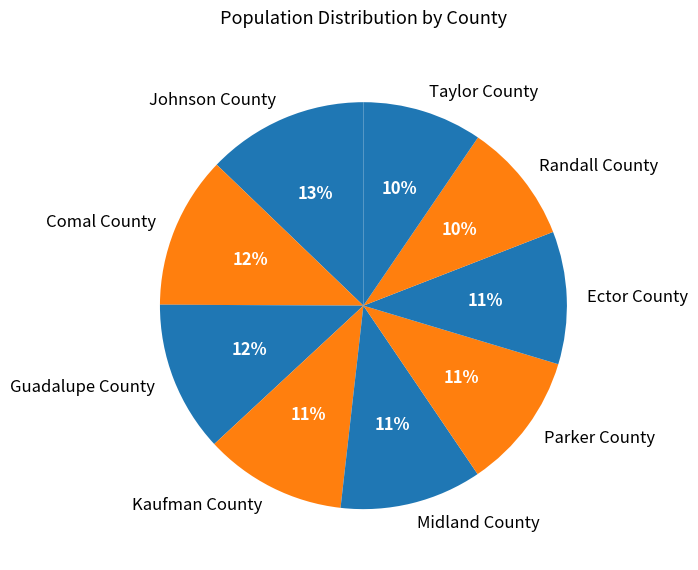

To the nearest percent, what percentage of the pie is Kaufman County?

11%